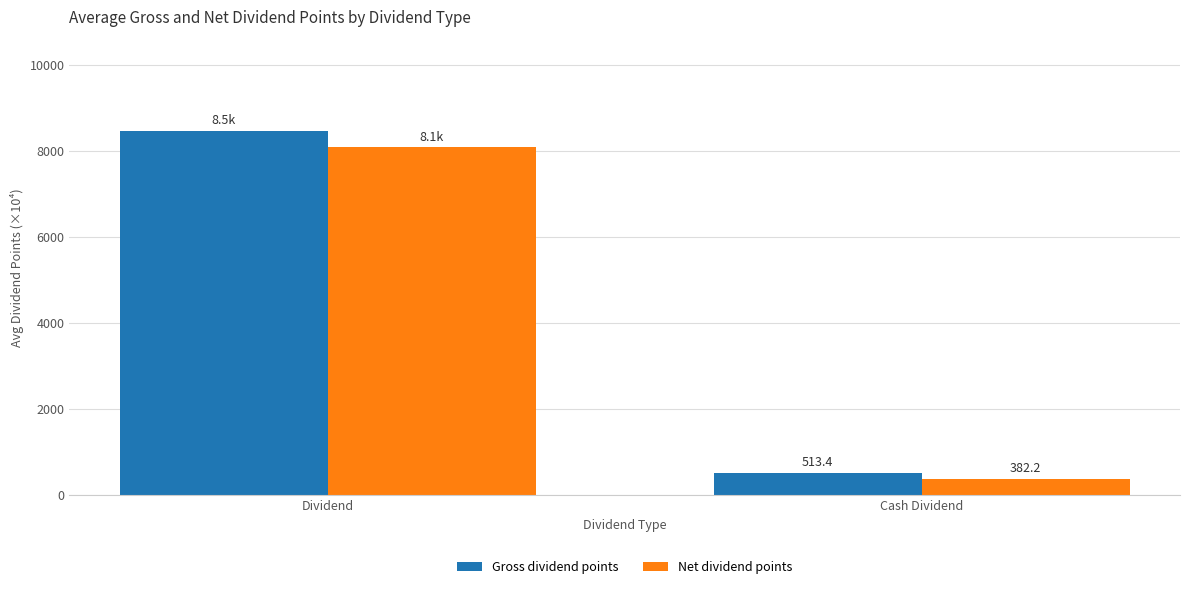

What is the approximate value of Net dividend points at Cash Dividend?

382.2